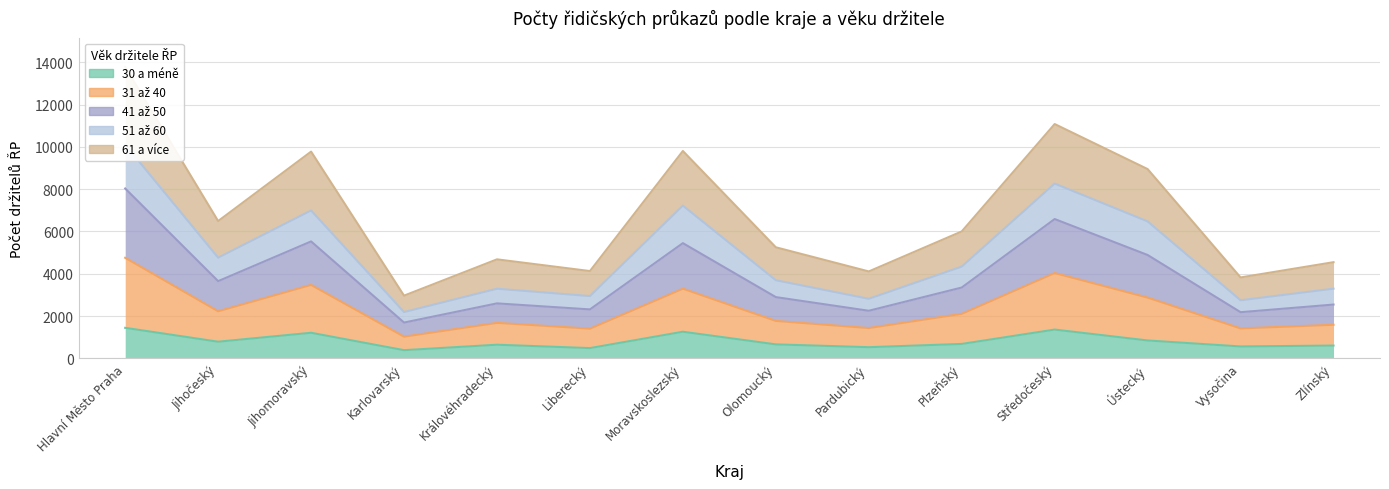

True or false: 31 až 40 and 30 a méně cross at least once.

False